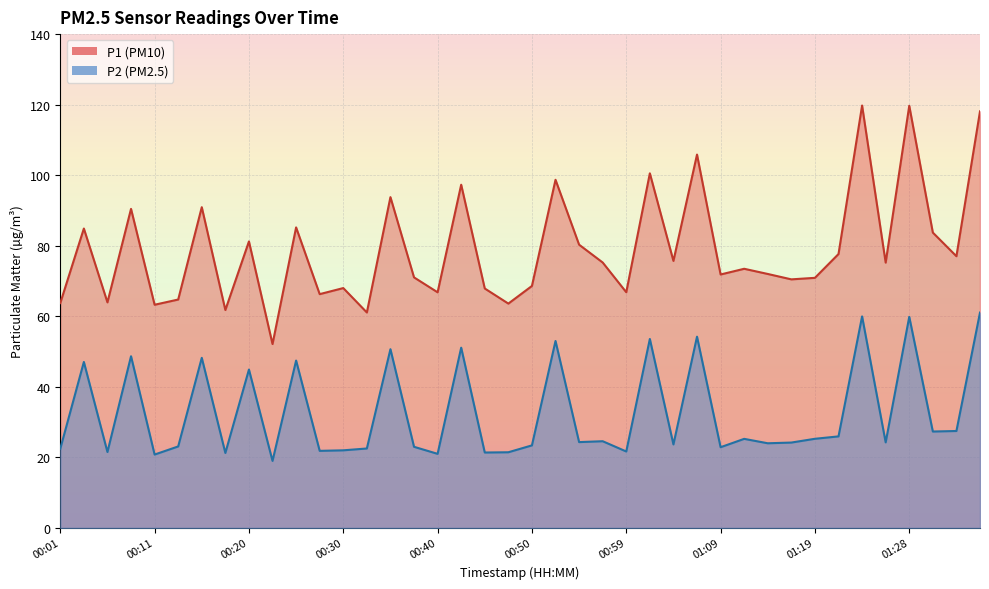

True or false: P2 and P1 cross at least once.

False